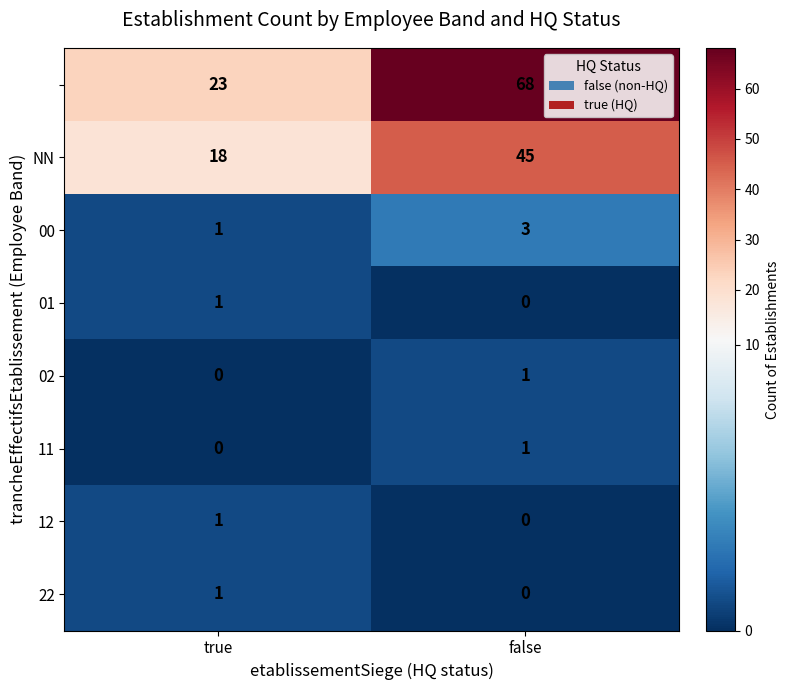

What is the total value across all series at true?

45